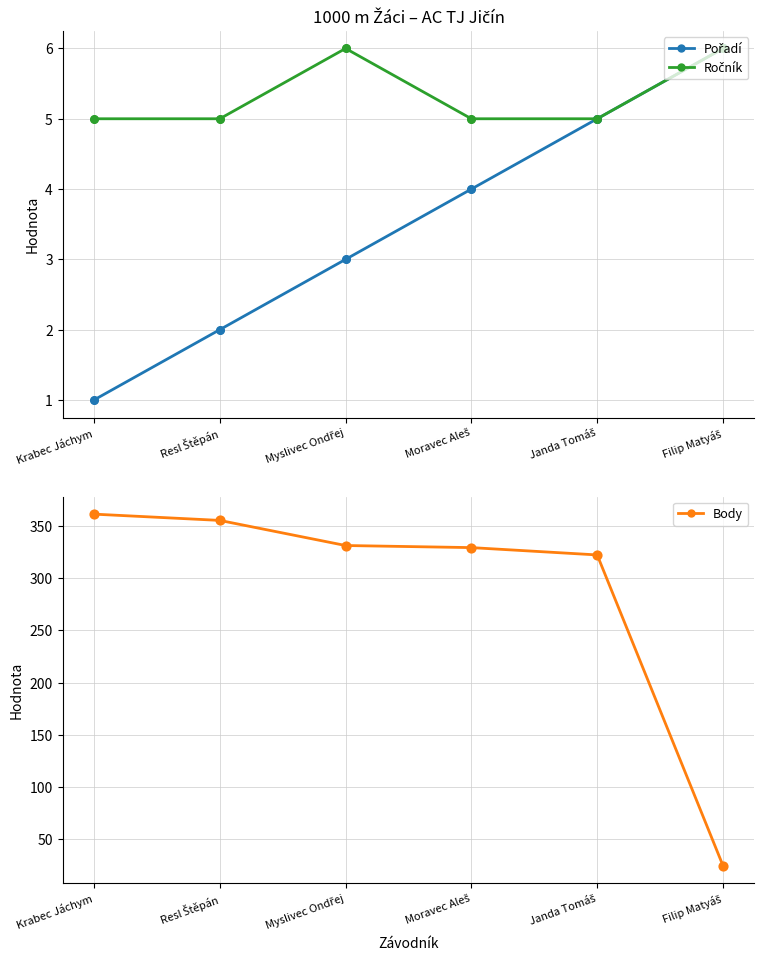

What is the total value across all series at Krabec Jáchym?

367